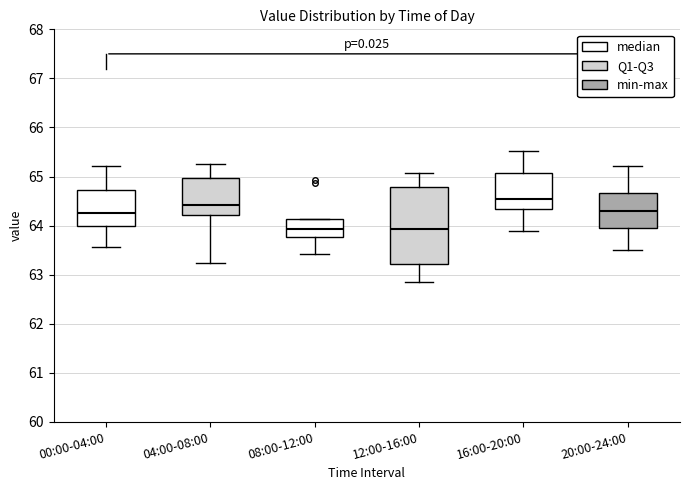

Which box's median line is the highest?

16:00-20:00